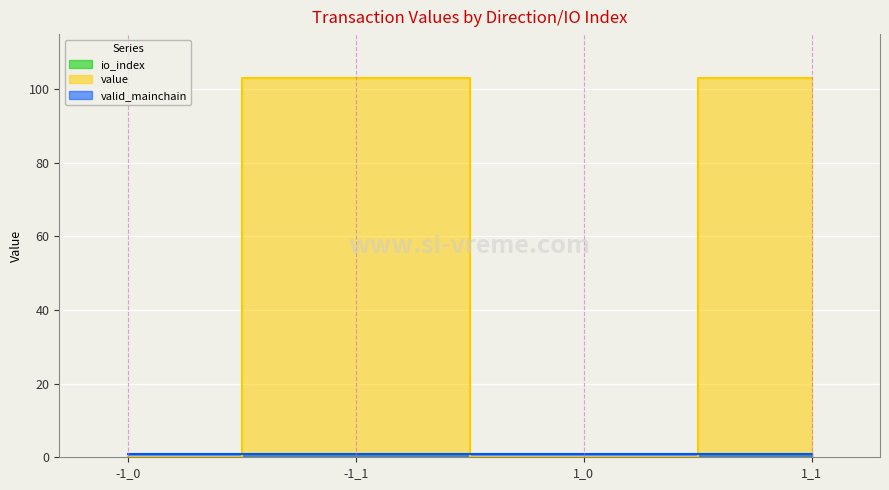

What is the sum of the io_index values at -1_0 and -1_1?

1.0